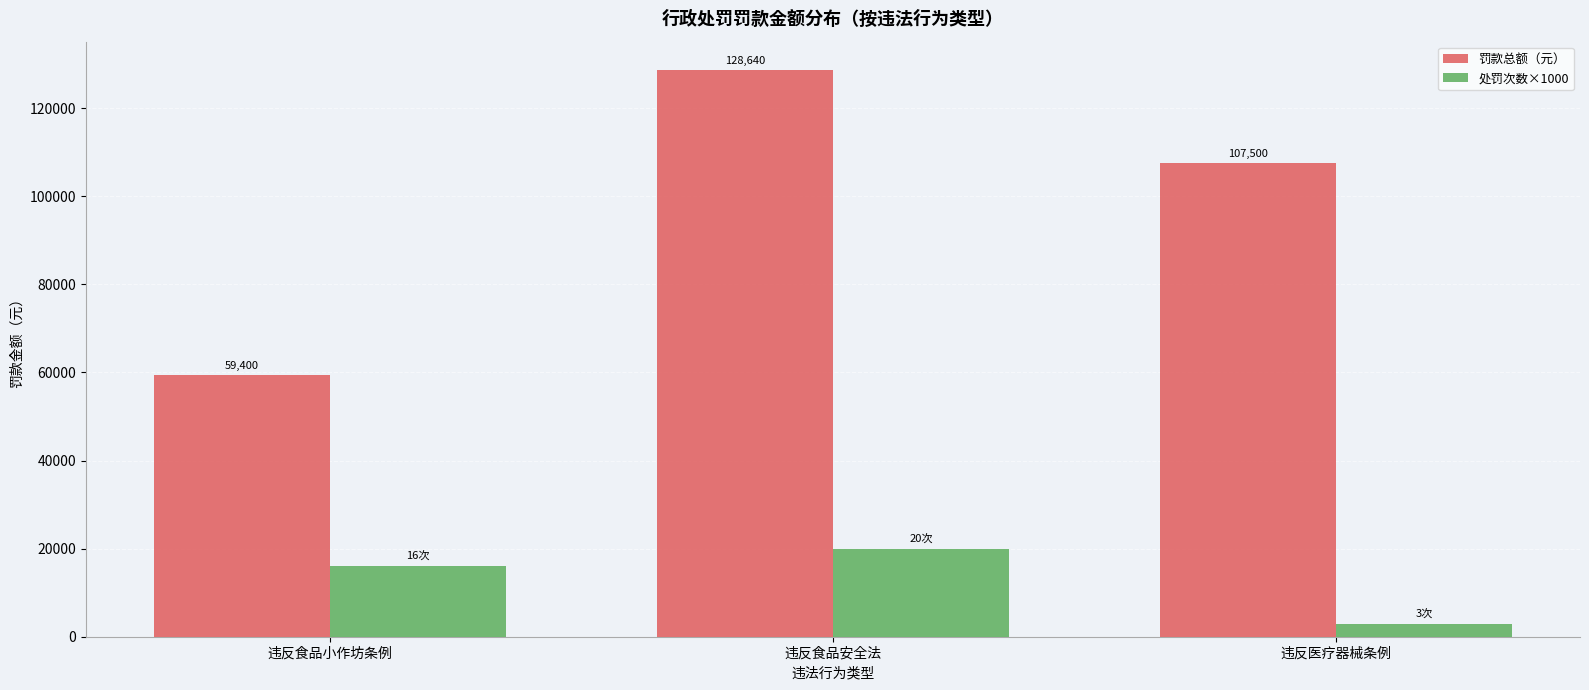

True or false: 处罚次数×1000 has a value of 28751 at 违反食品小作坊条例.

False